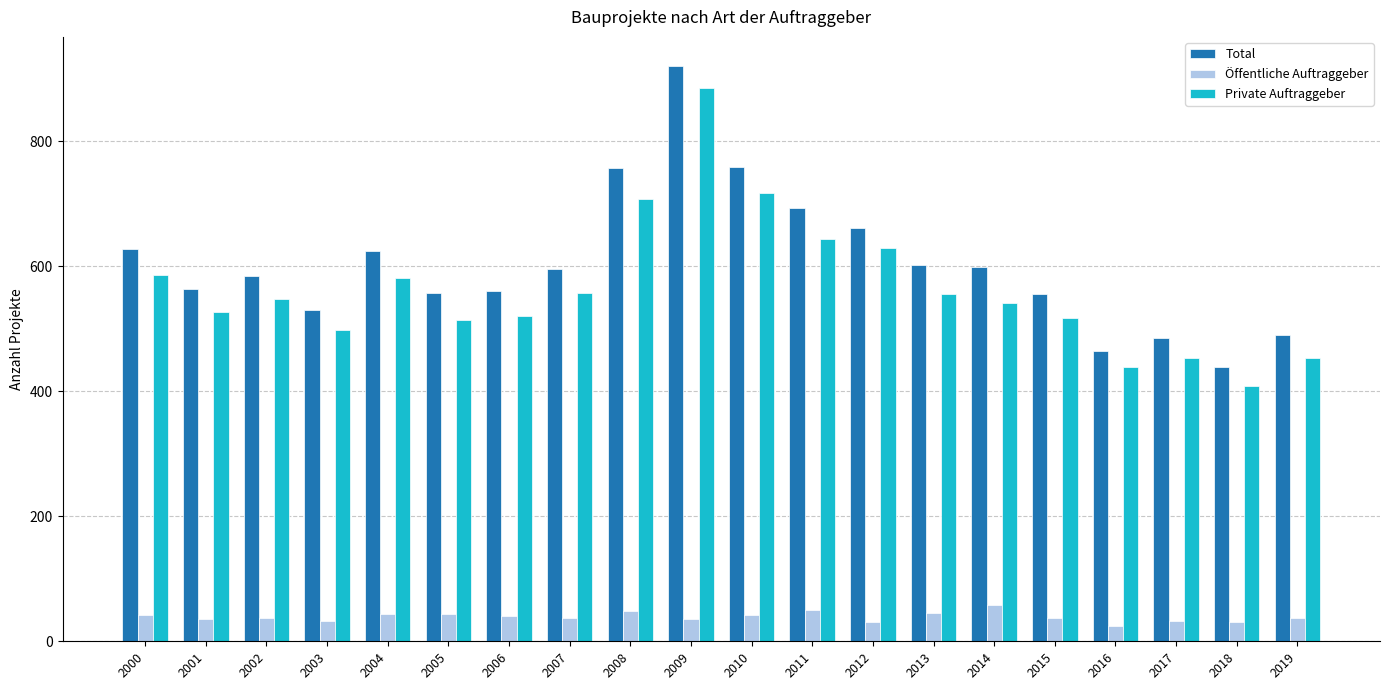

What is the smallest value displayed?

25